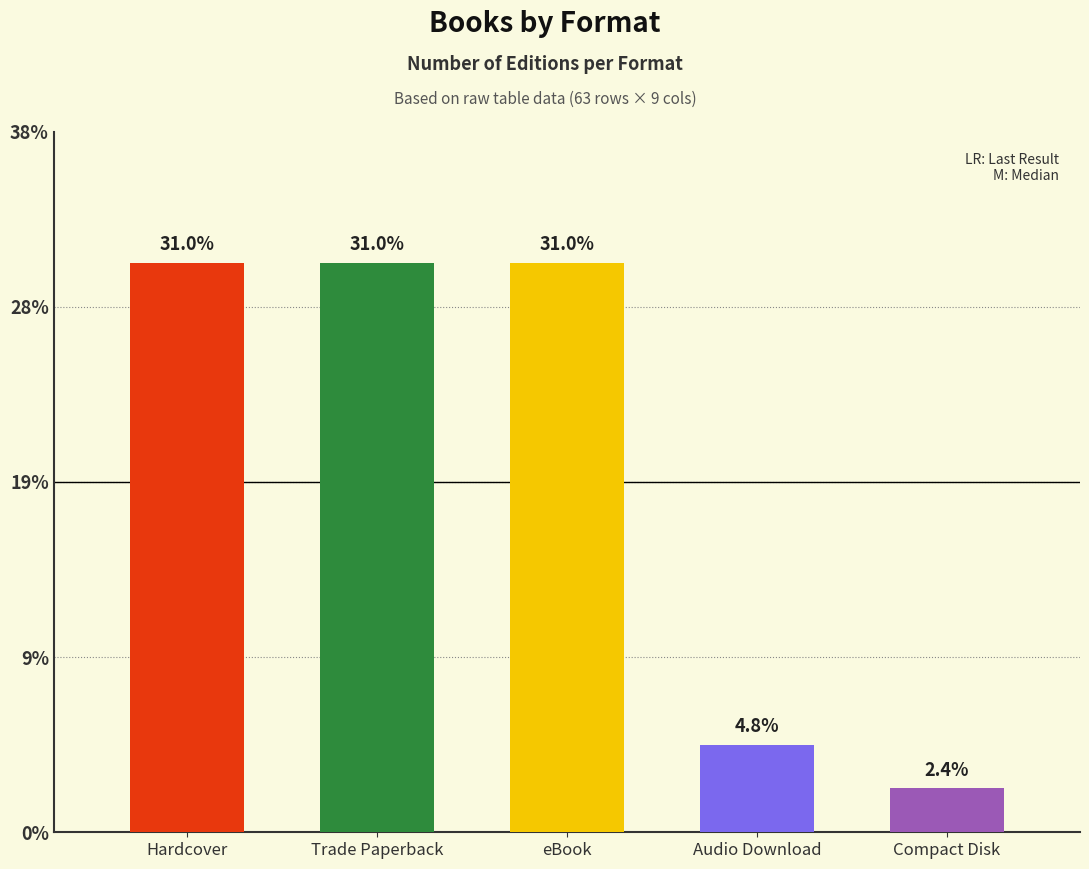

True or false: the data shows 2 at Compact Disk.

False